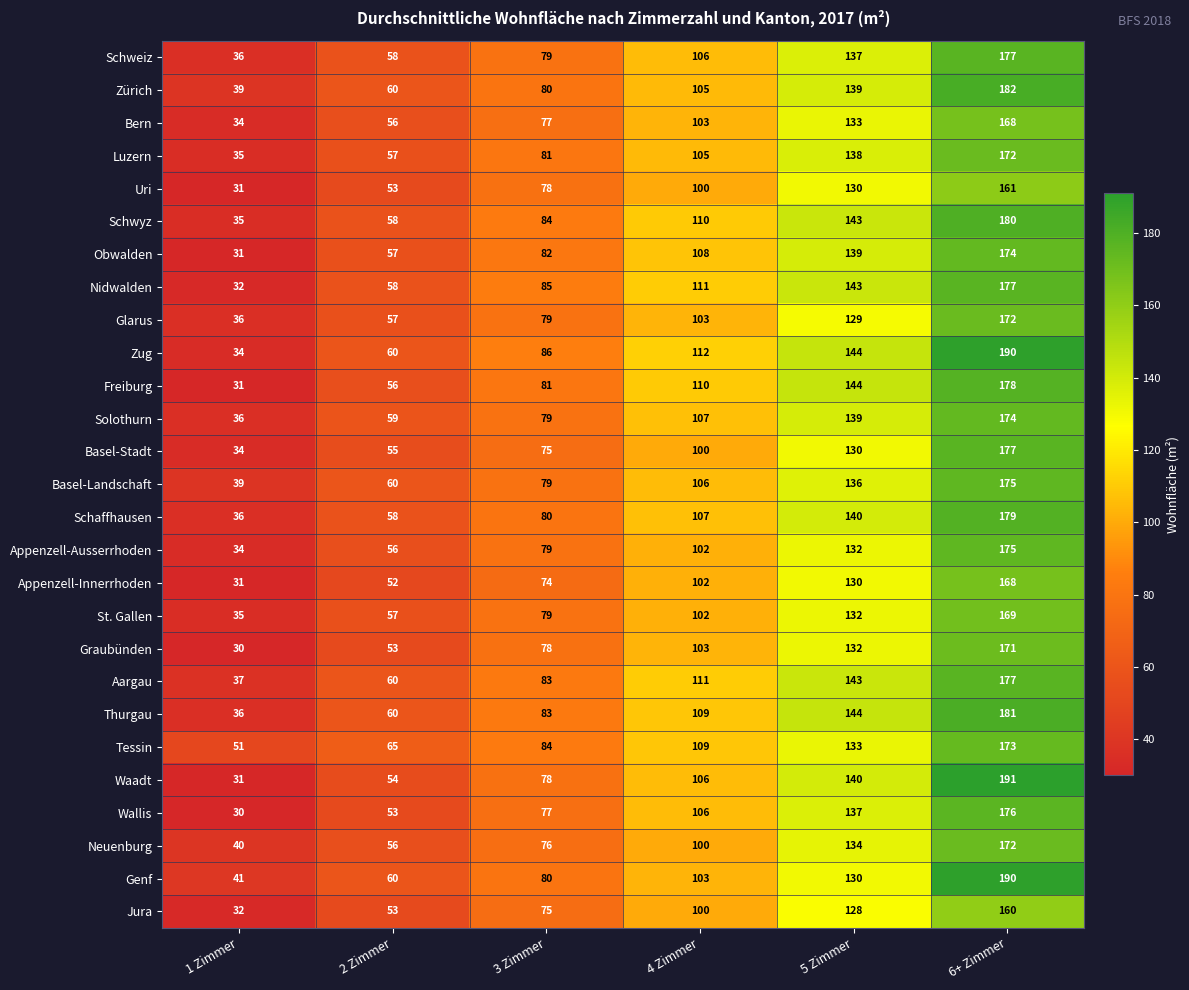

What is the difference between the maximum and second lowest values in the St. Gallen series?

112